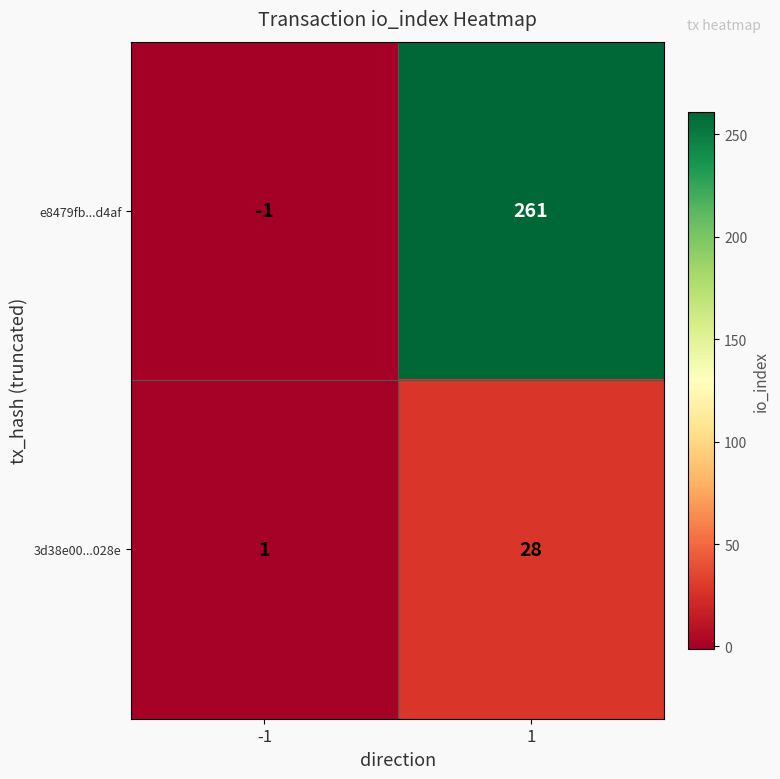

What is the approximate value of e8479fb...d4af at 1, to the nearest 10?

260